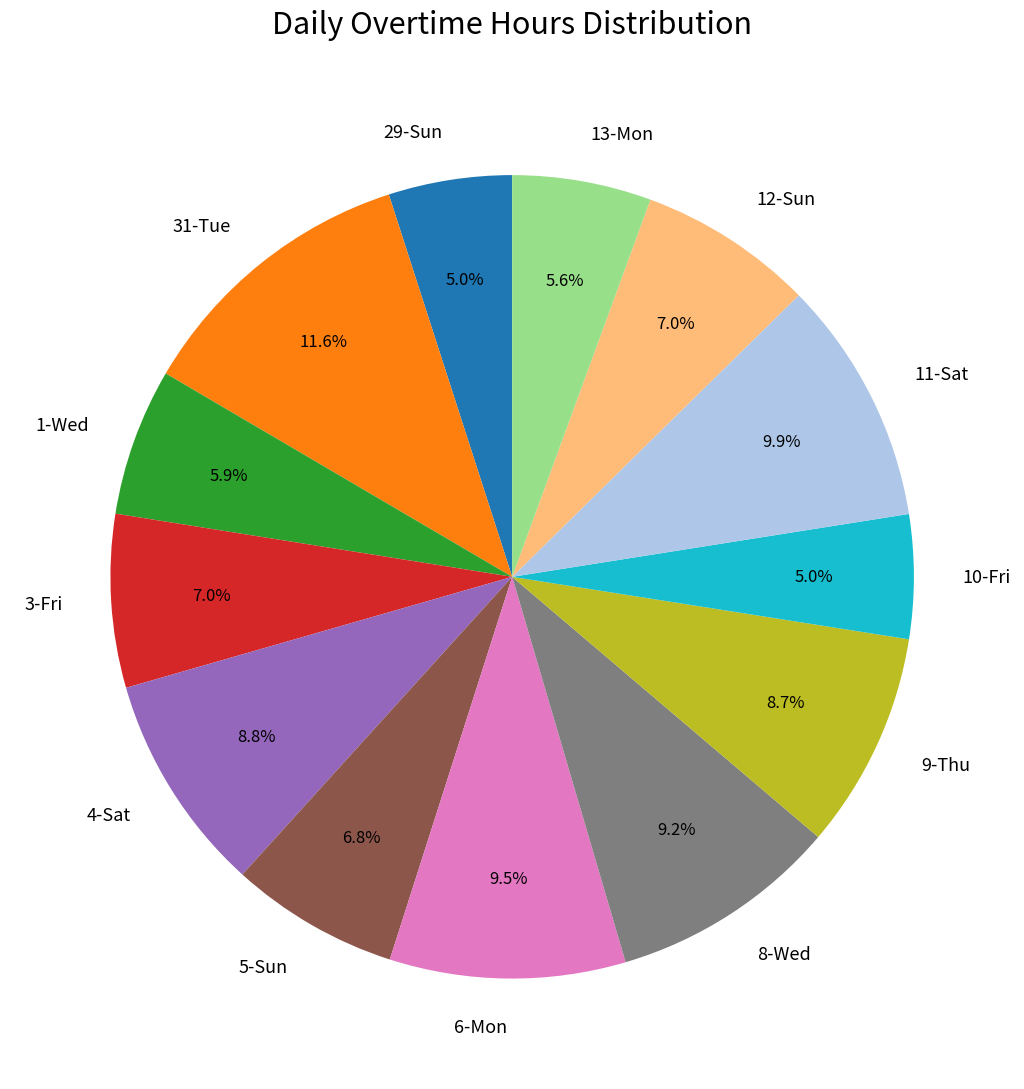

What portion of the pie excludes 3-Fri?

93.0%